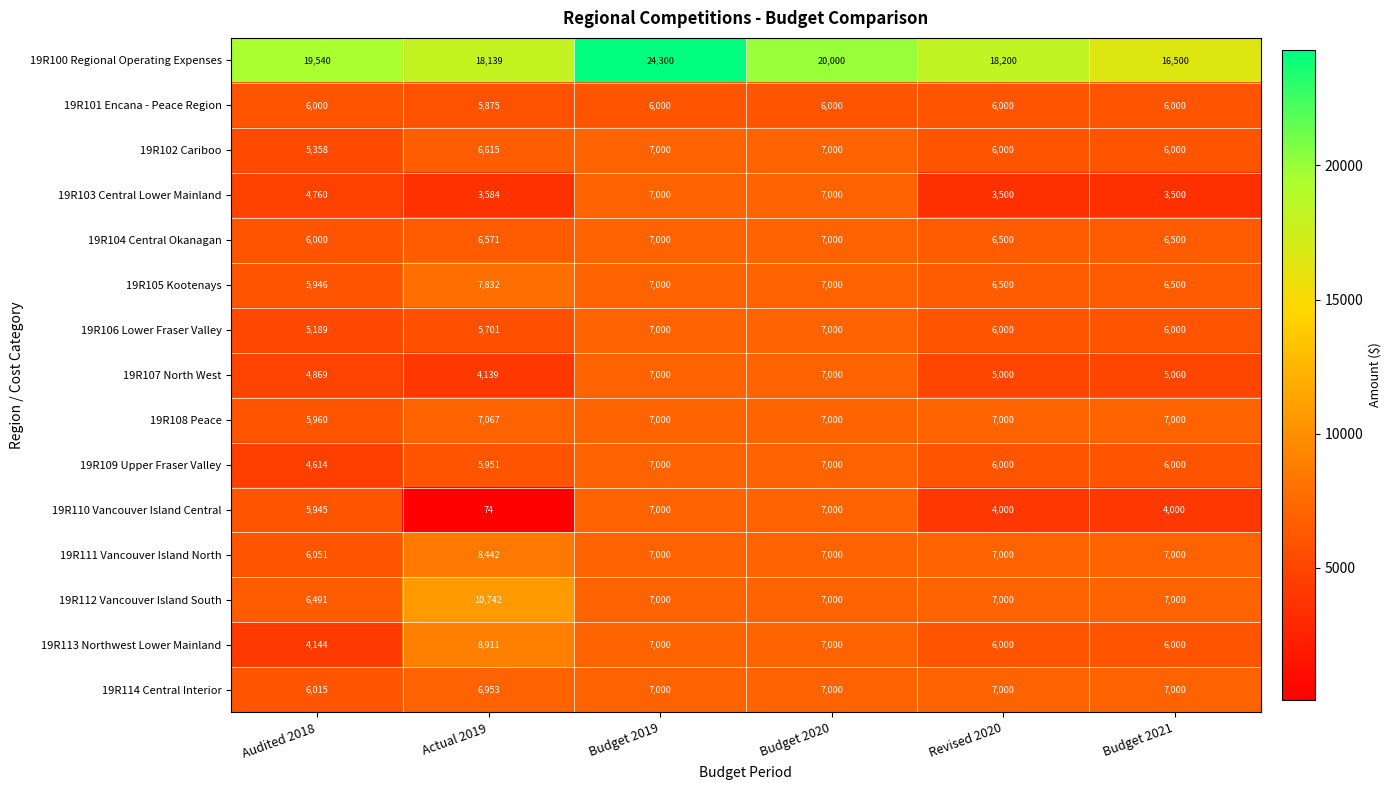

What is the sum of the 19R102 Cariboo values at Actual 2019 and Budget 2021?

12615